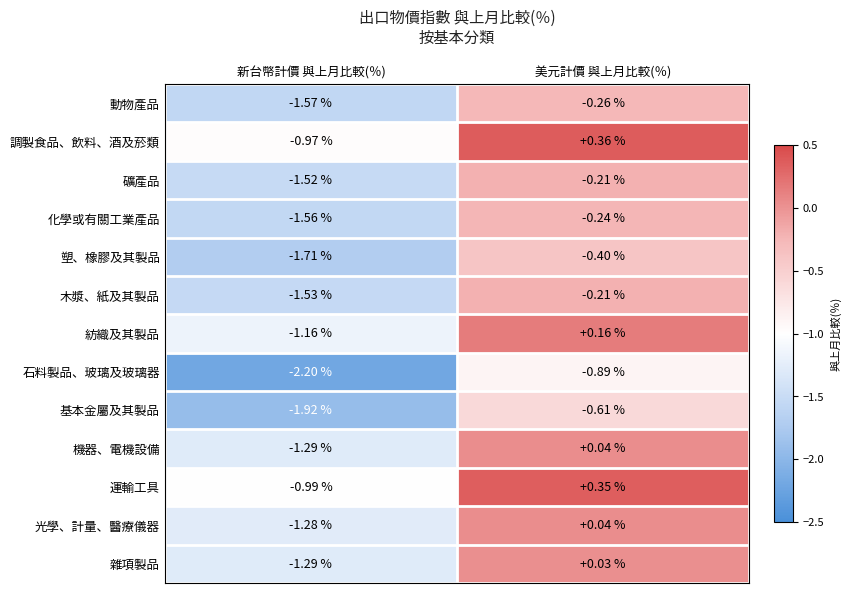

Between 新台幣計價 與上月比較(％) and 美元計價 與上月比較(％), which series saw the biggest shift?

運輸工具